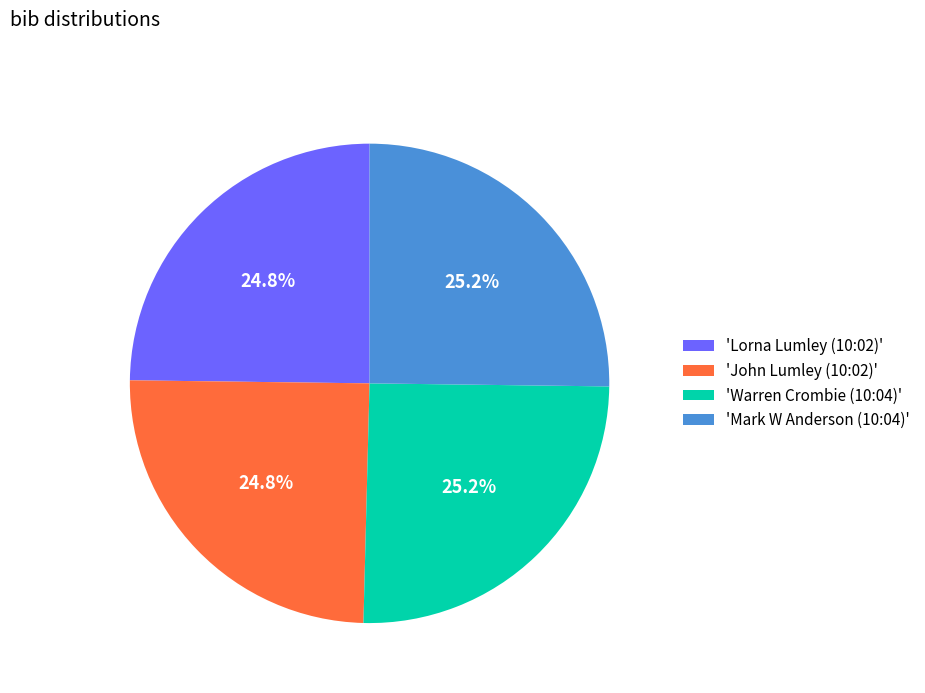

What is the ratio of the value at 'Mark W Anderson (10:04)' to the value at 'Warren Crombie (10:04)'?

1.0